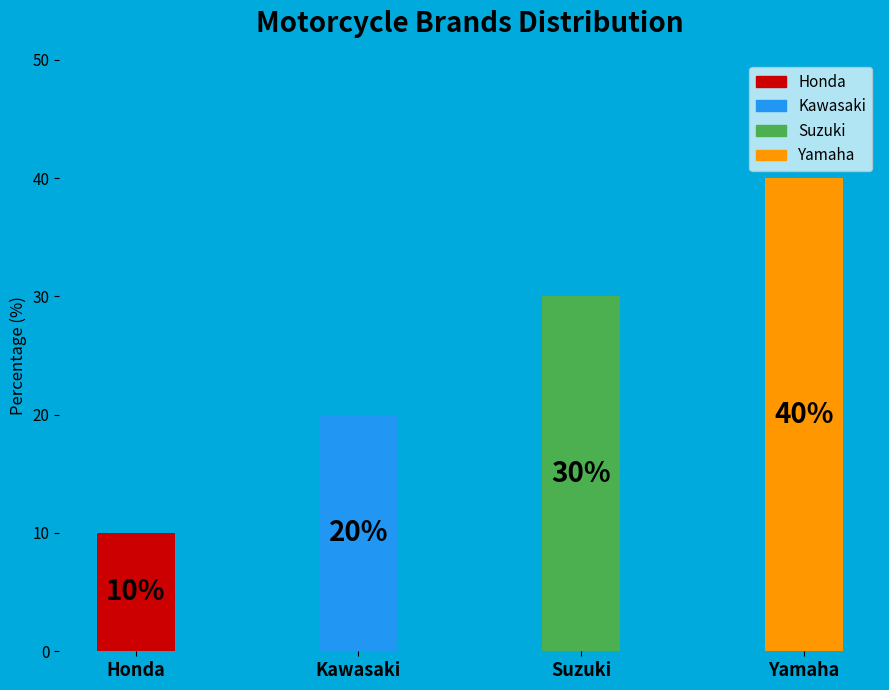

Which category has the biggest portion of the pie?

Yamaha